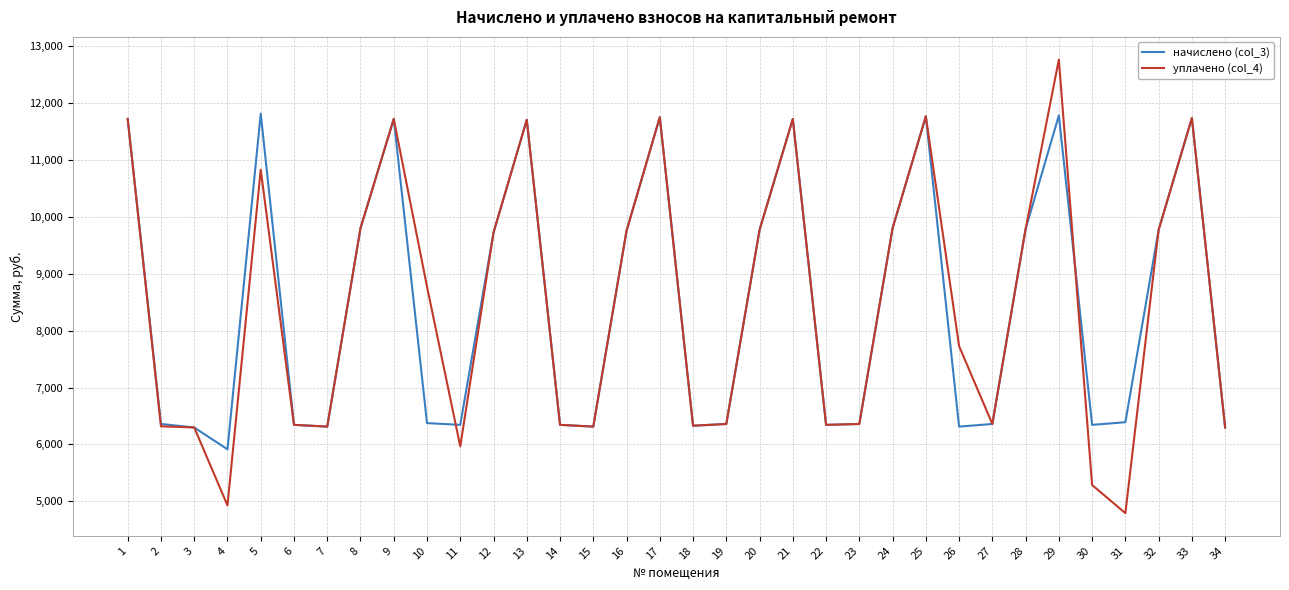

Rank the series by their maximum value, from highest to lowest.

уплачено (col_4), начислено (col_3)